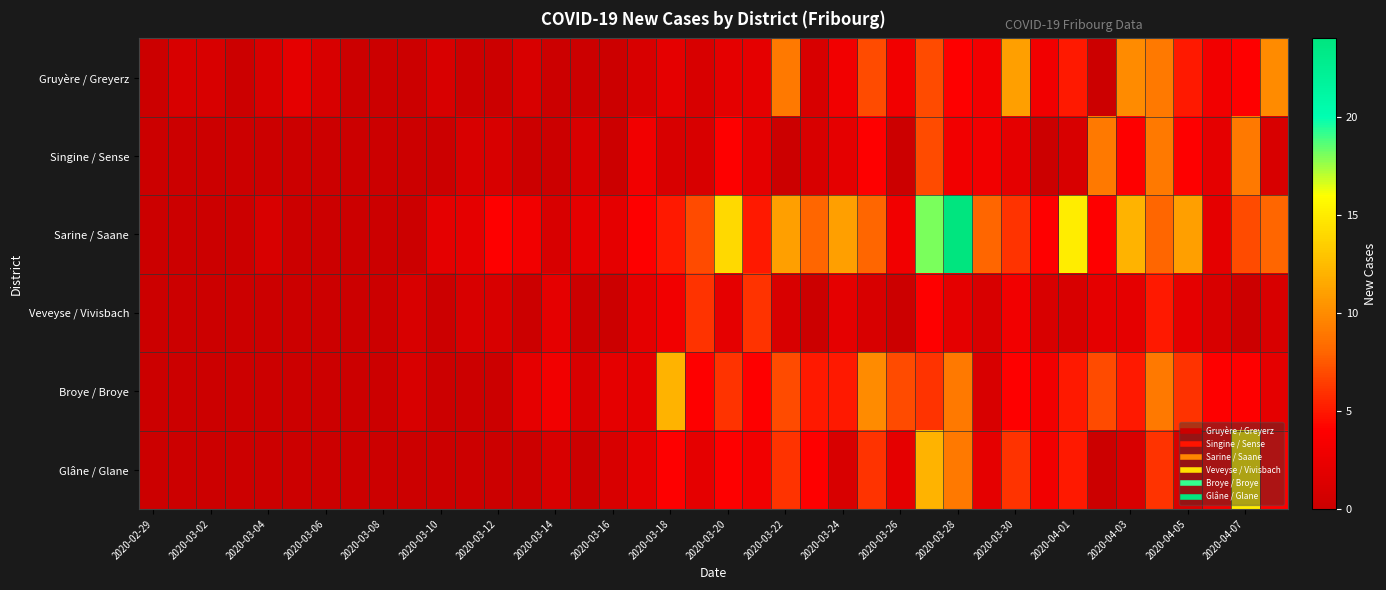

At how many categories does at least one series exceed 8?

15